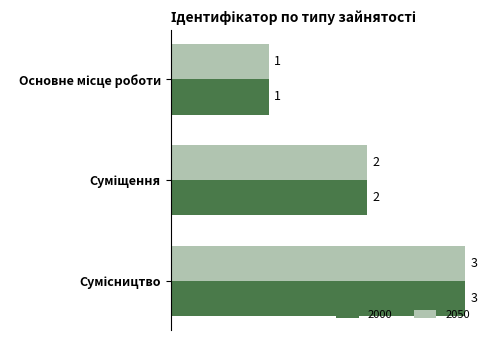

What is the maximum value for 2000?

3